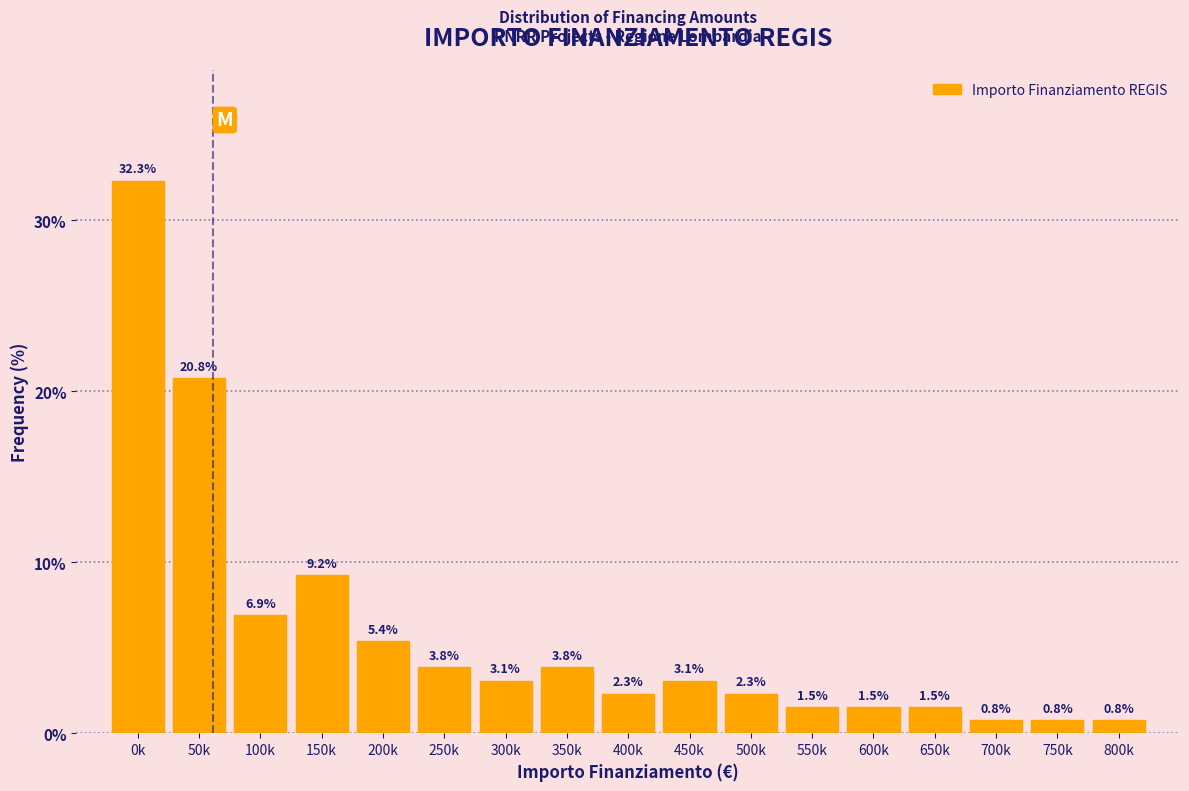

Reading right to left, transcribe all the data shown in this chart.

800k=0.8	750k=0.8	700k=0.8	650k=1.5	600k=1.5	550k=1.5	500k=2.3	450k=3.1	400k=2.3	350k=3.8	300k=3.1	250k=3.8	200k=5.4	150k=9.2	100k=6.9	50k=20.8	0k=32.3